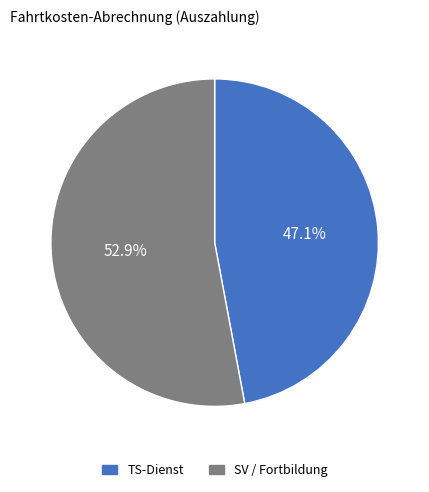

Do TS-Dienst and SV / Fortbildung together represent more than half of the pie?

Yes